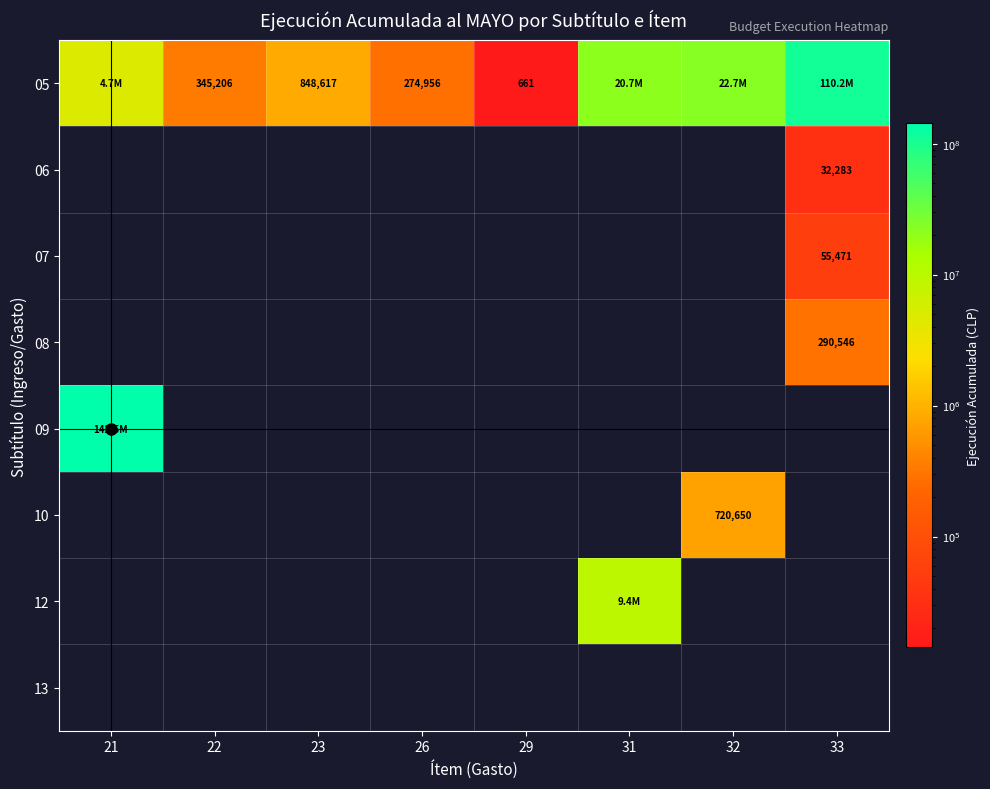

Is it true that 06 equals 32283 at 33?

True